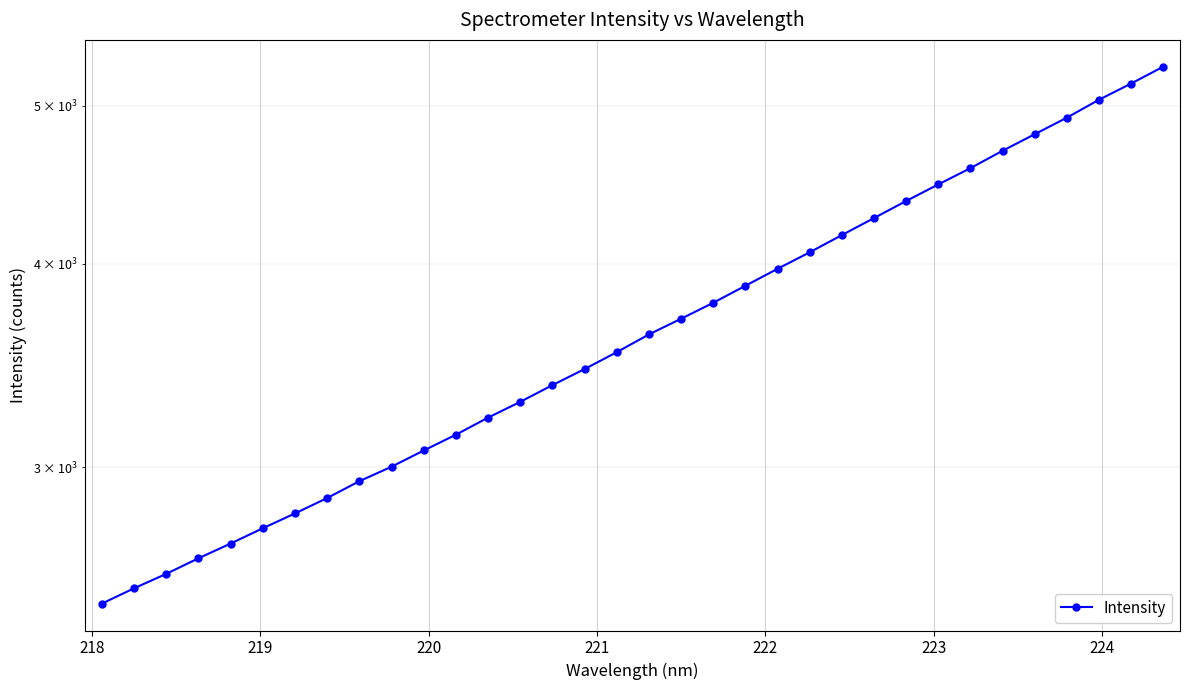

What is the value of the 19th point from the left?

3700.5